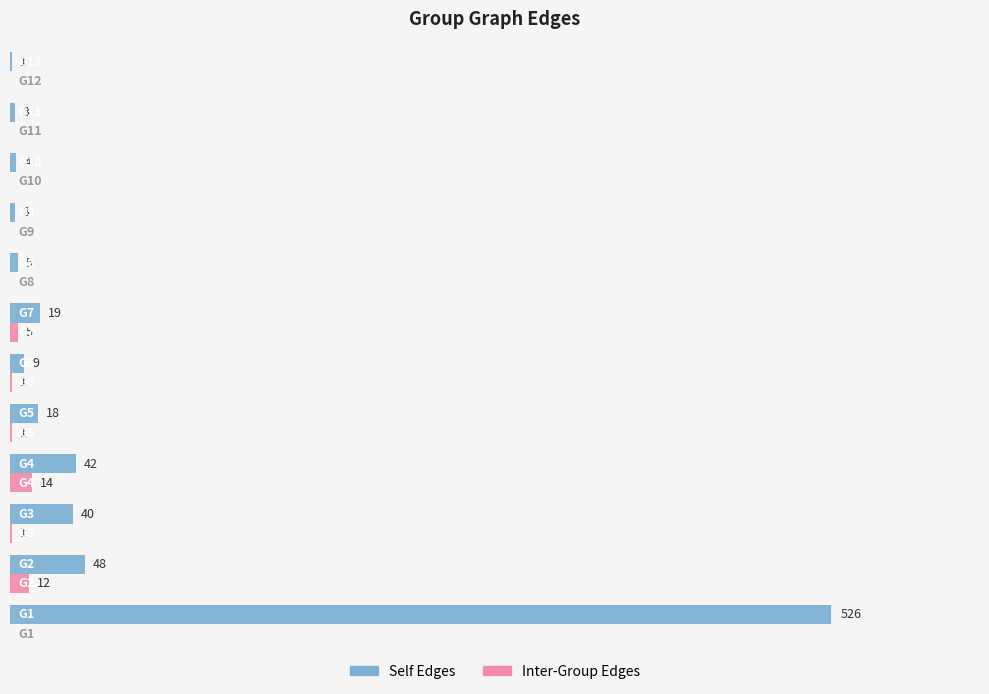

Which series has the largest total across all categories?

Self Edges